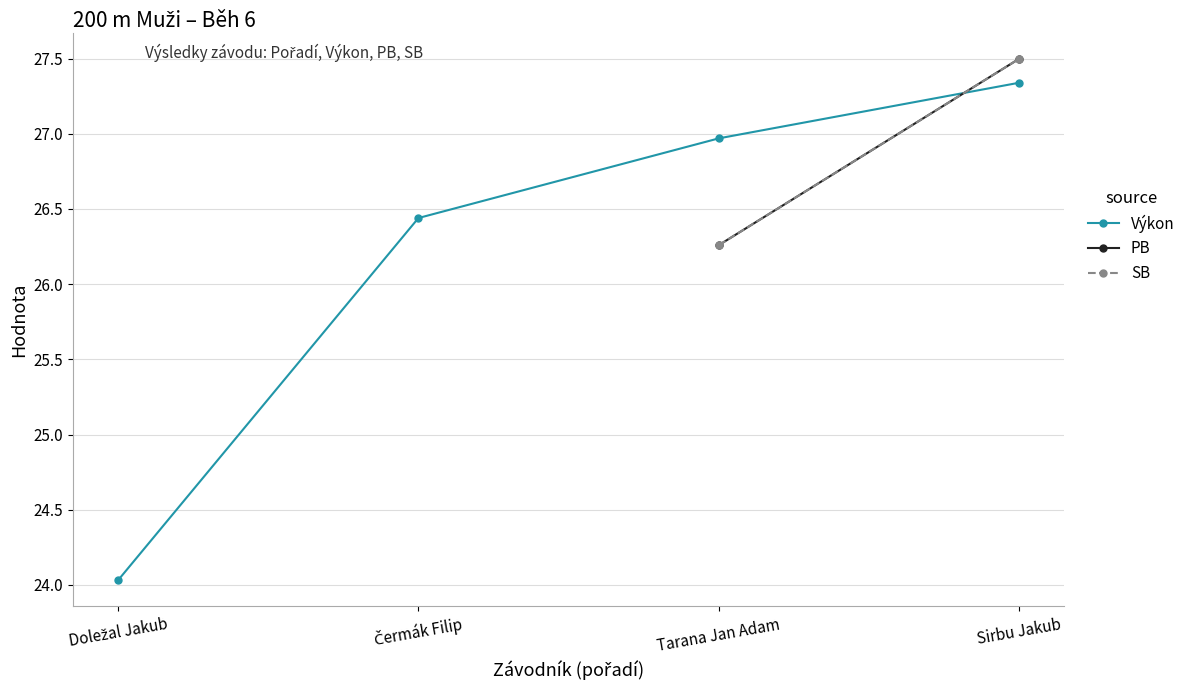

How many times do Výkon and SB cross each other?

1